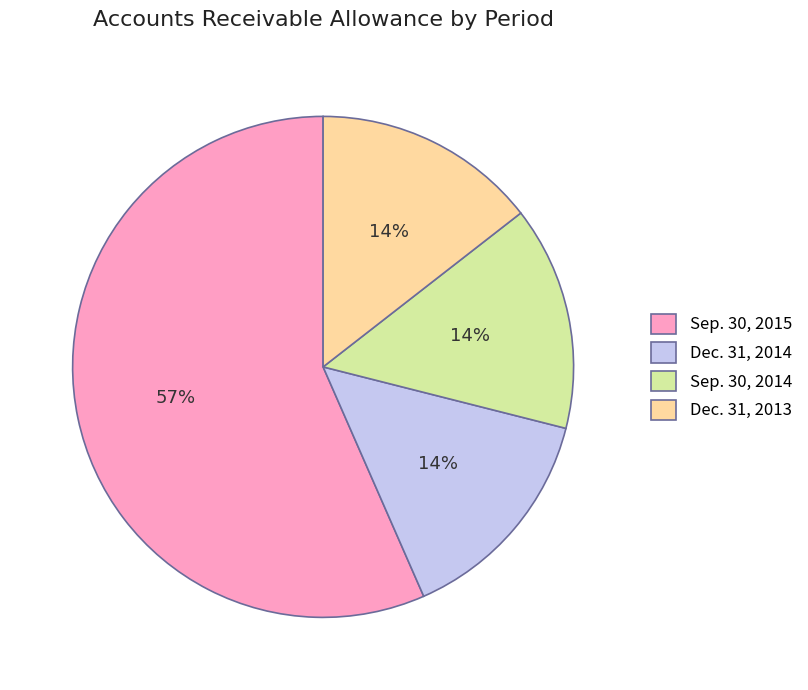

Which category has the biggest portion of the pie?

Sep. 30, 2015